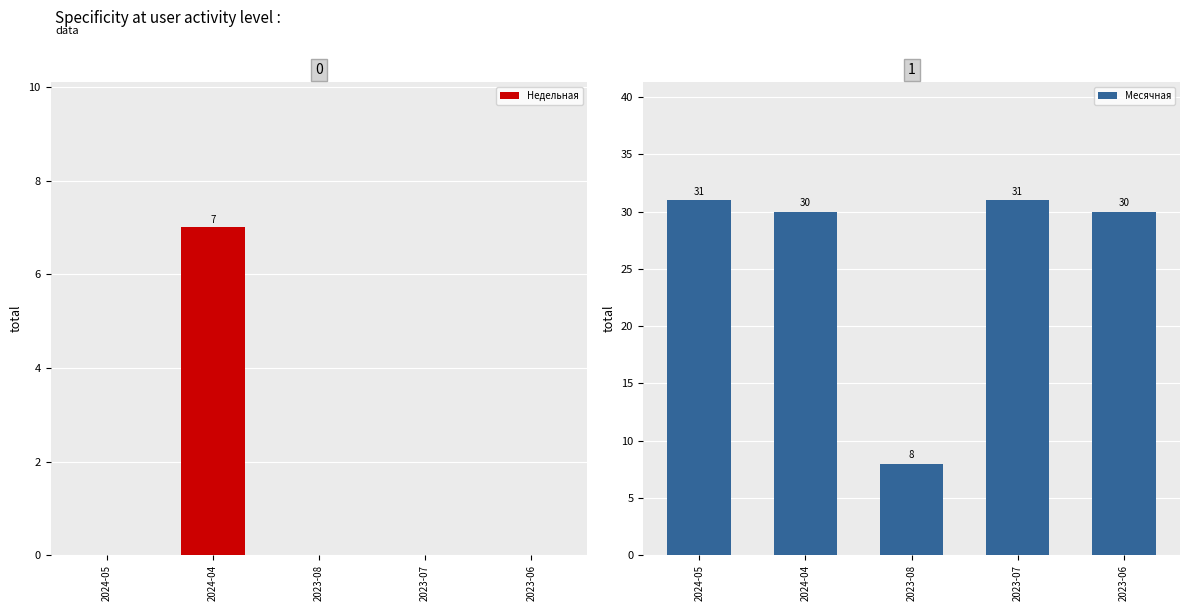

Reading left to right, list all the values displayed in this chart.

Недельная: 0	7	0	0	0
Месячная: 31	30	8	31	30